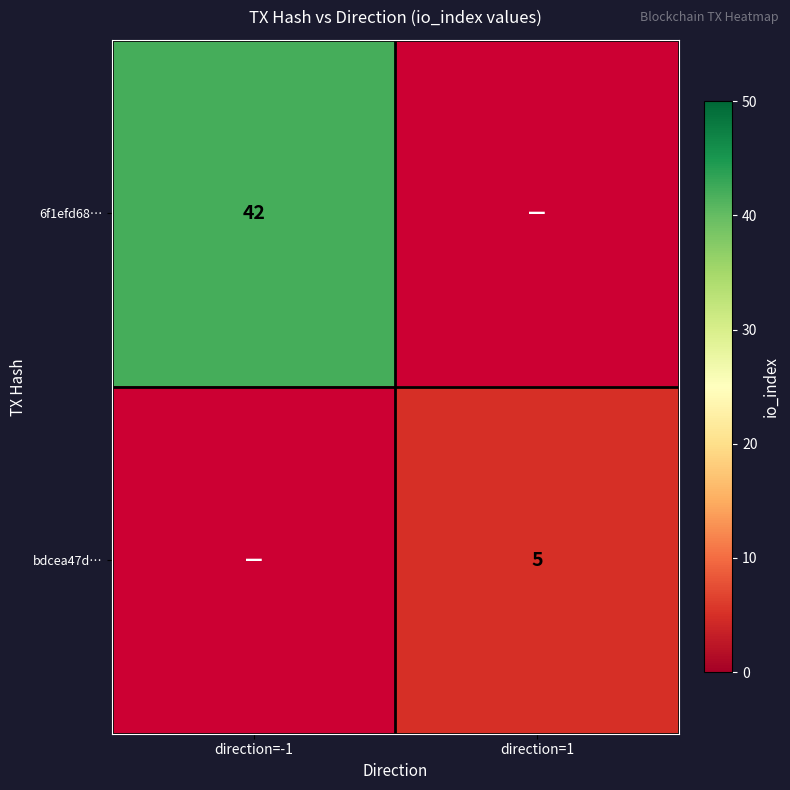

Count the number of categories in the chart.

2